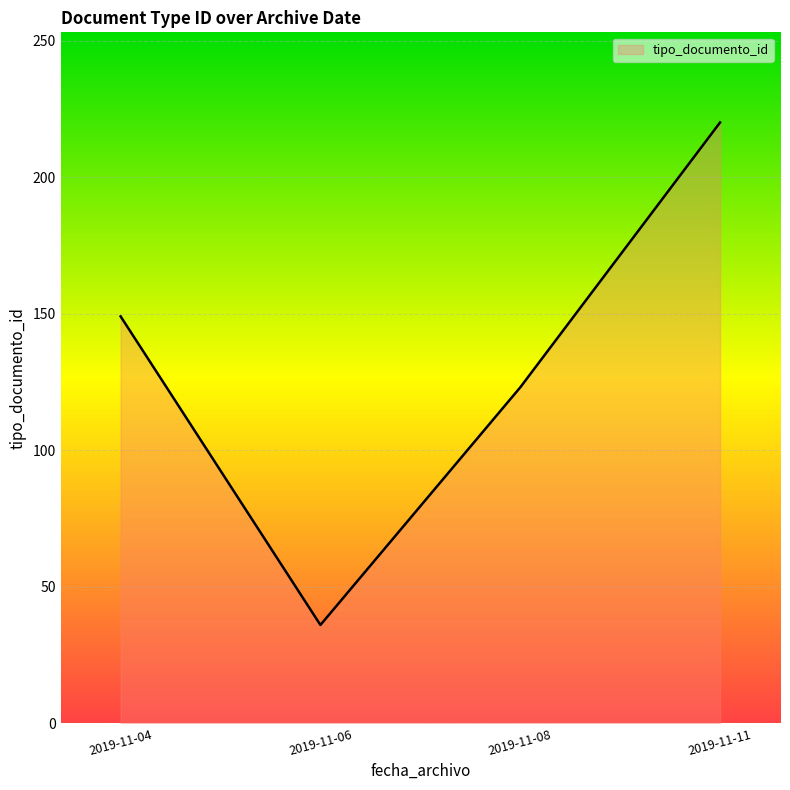

Read the value at 2019-11-04.

149